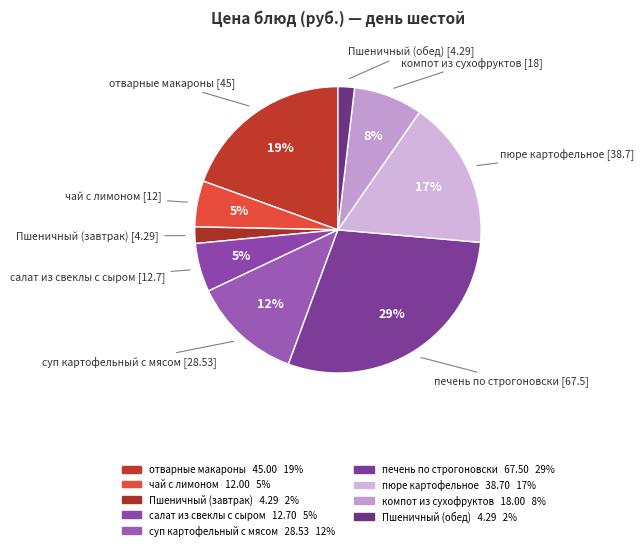

Is there a majority slice in this chart?

No